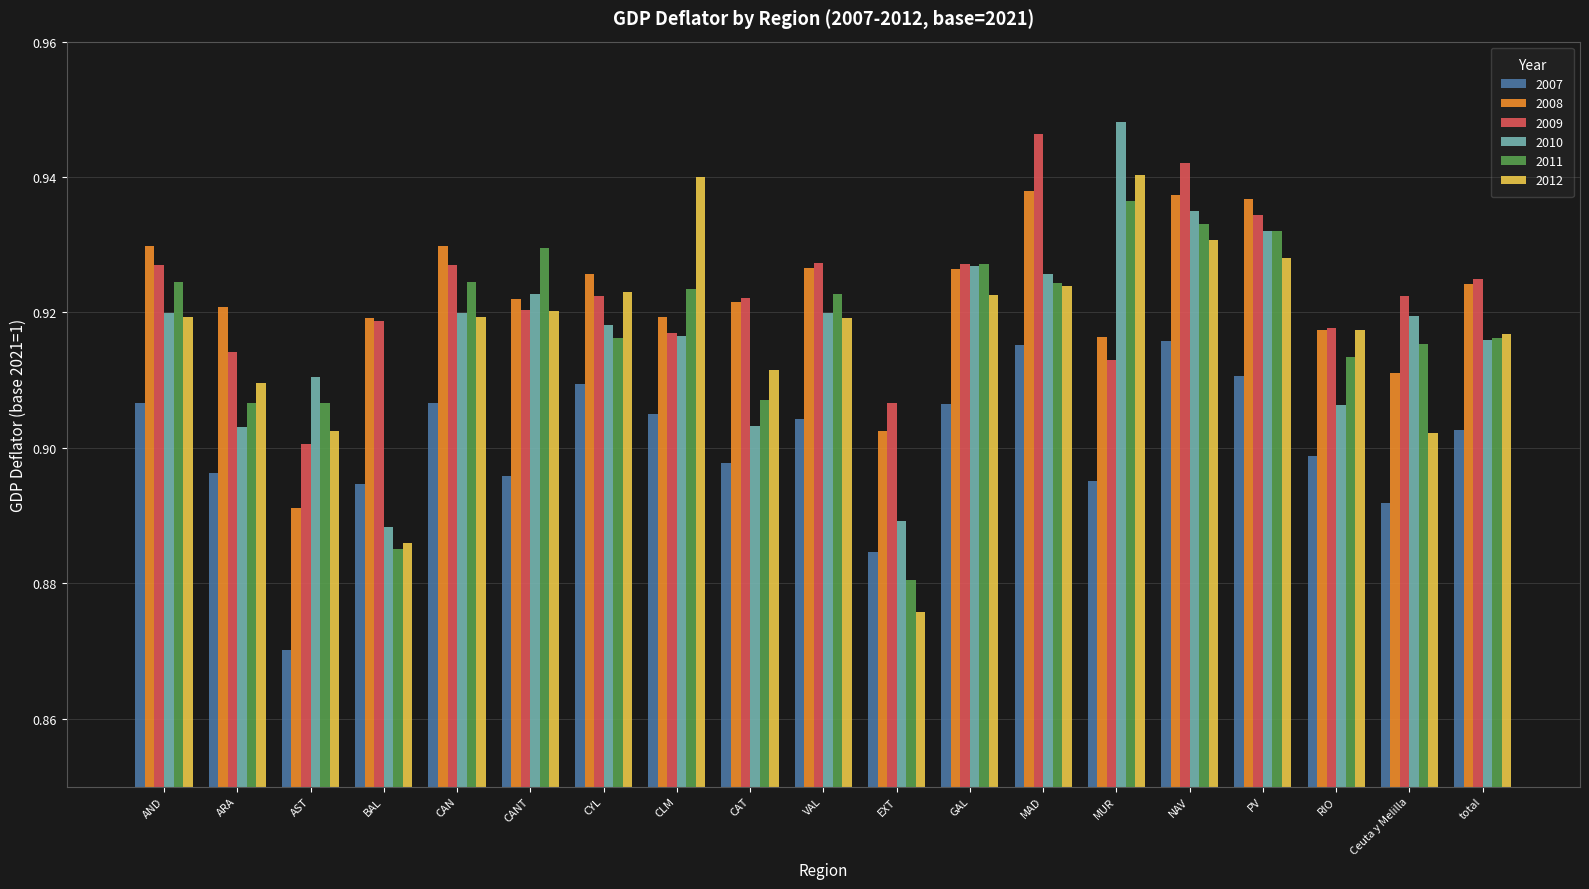

What is the sum of the 2011 values at MUR and CAN?

1.9